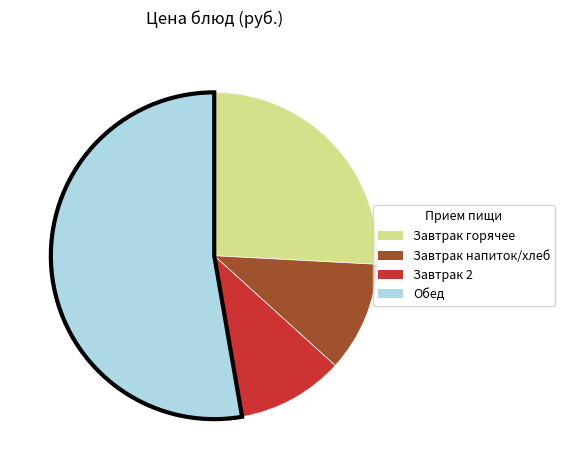

Which slice represents more than half of the pie?

Обед